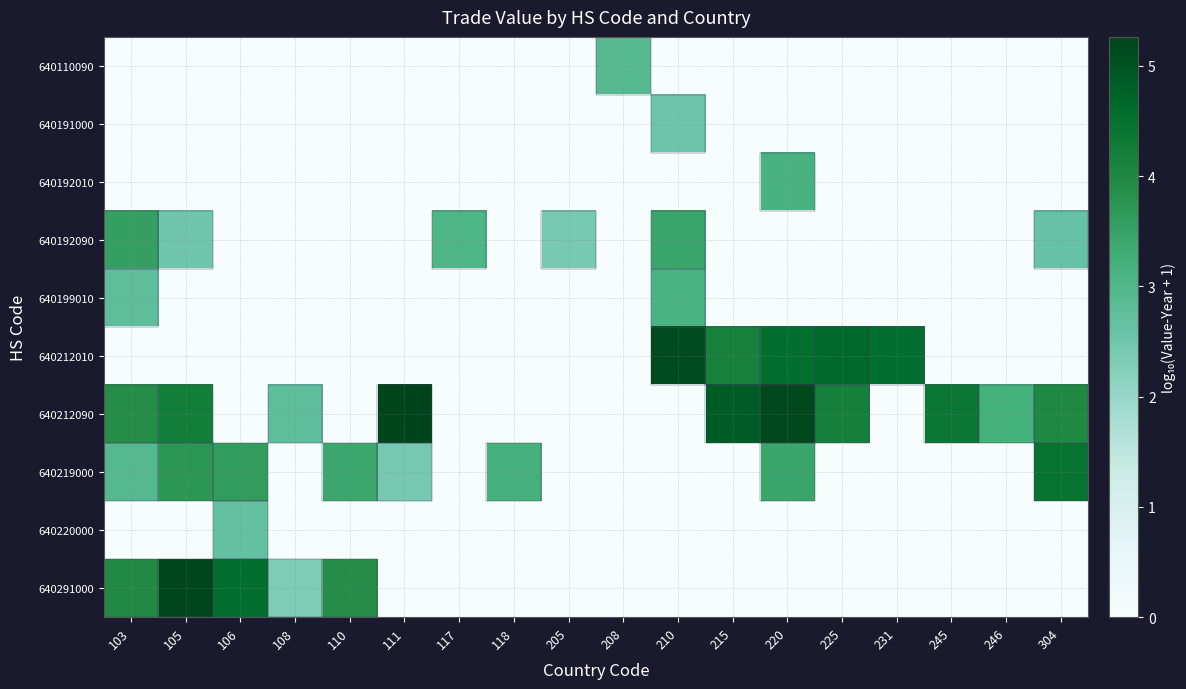

What is the total value across all series at 304?

11.1